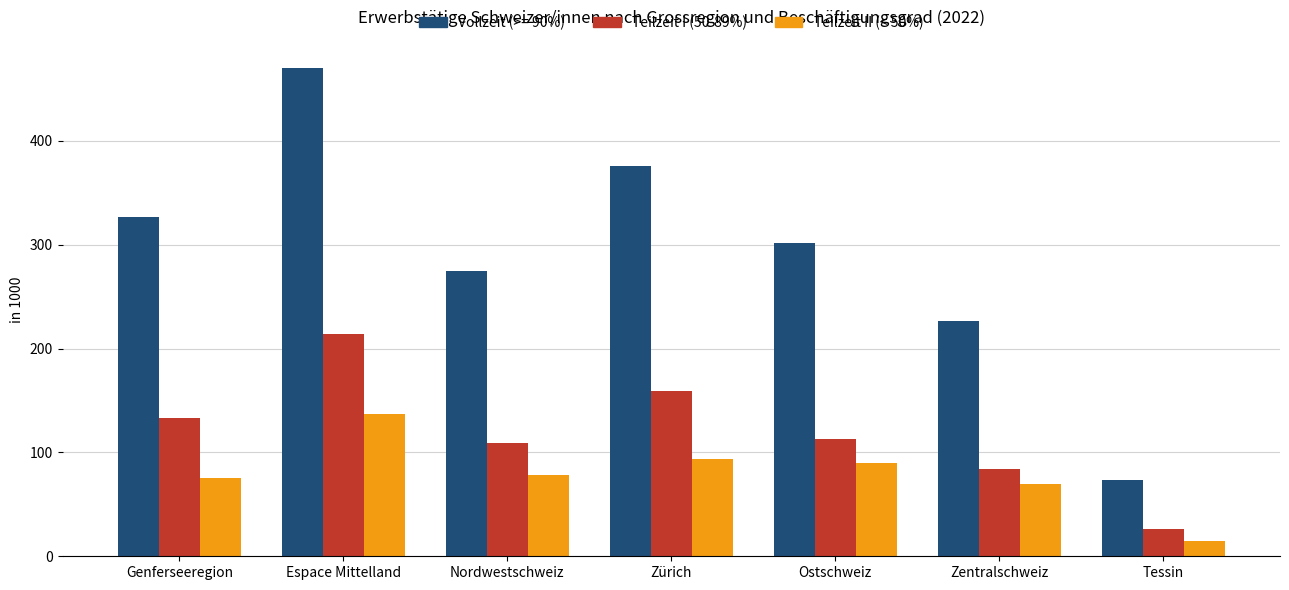

What is the spread (max minus min) of values at Zürich?

282.2